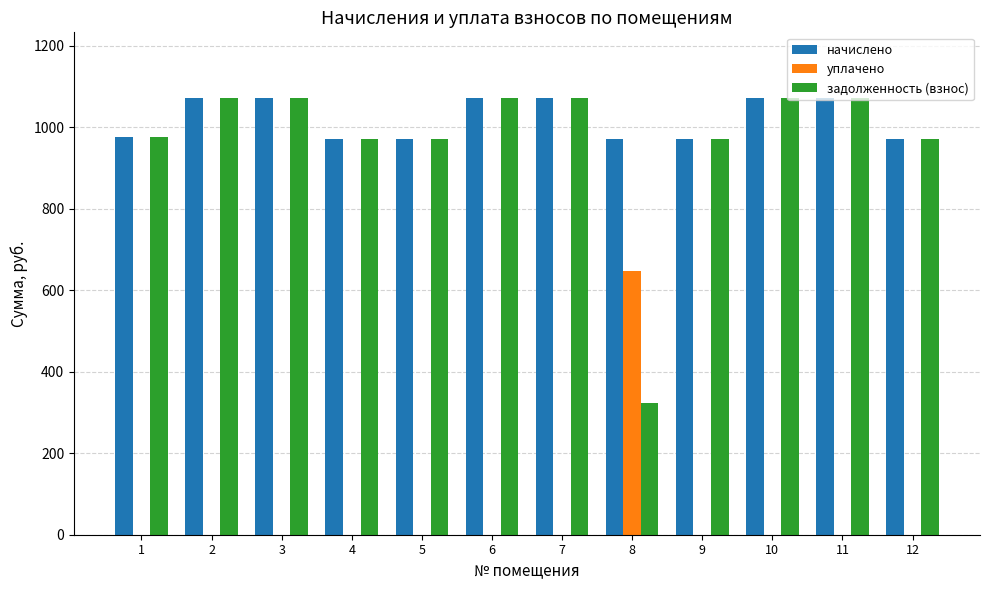

Which series has the largest range (max minus min)?

задолженность (взнос)